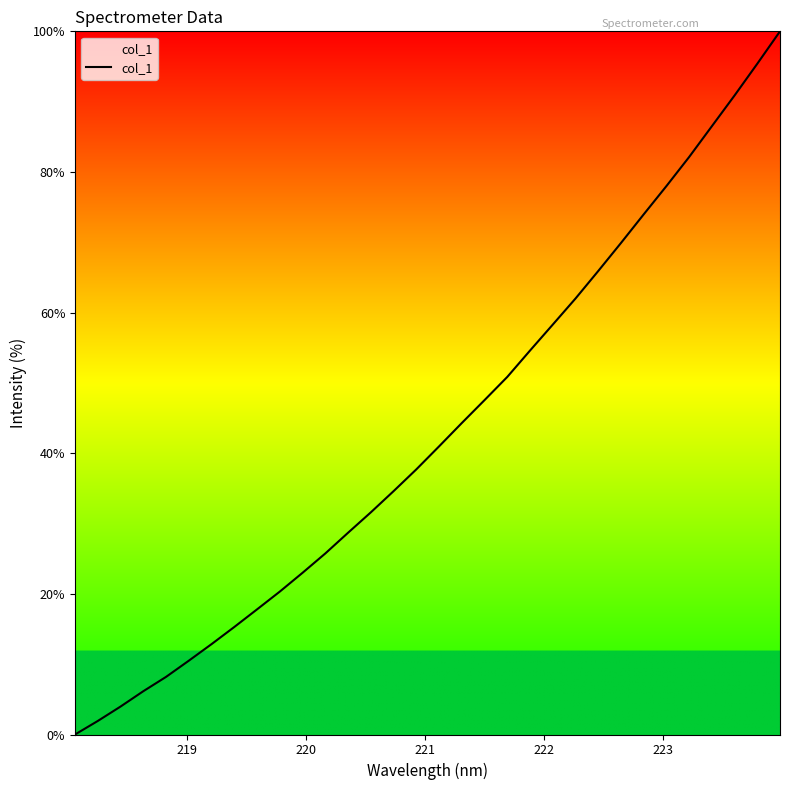

What is the greatest value displayed?

100.0